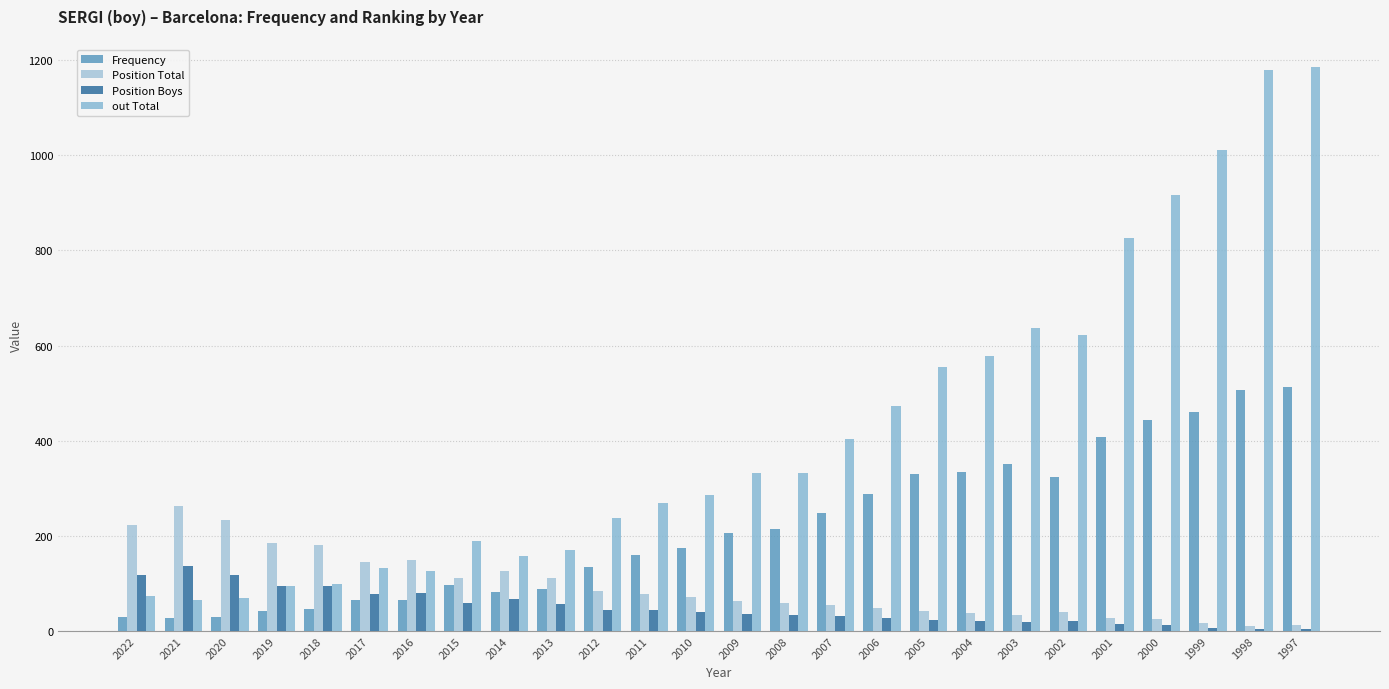

Is it true that Frequency equals 507 at 2006?

False